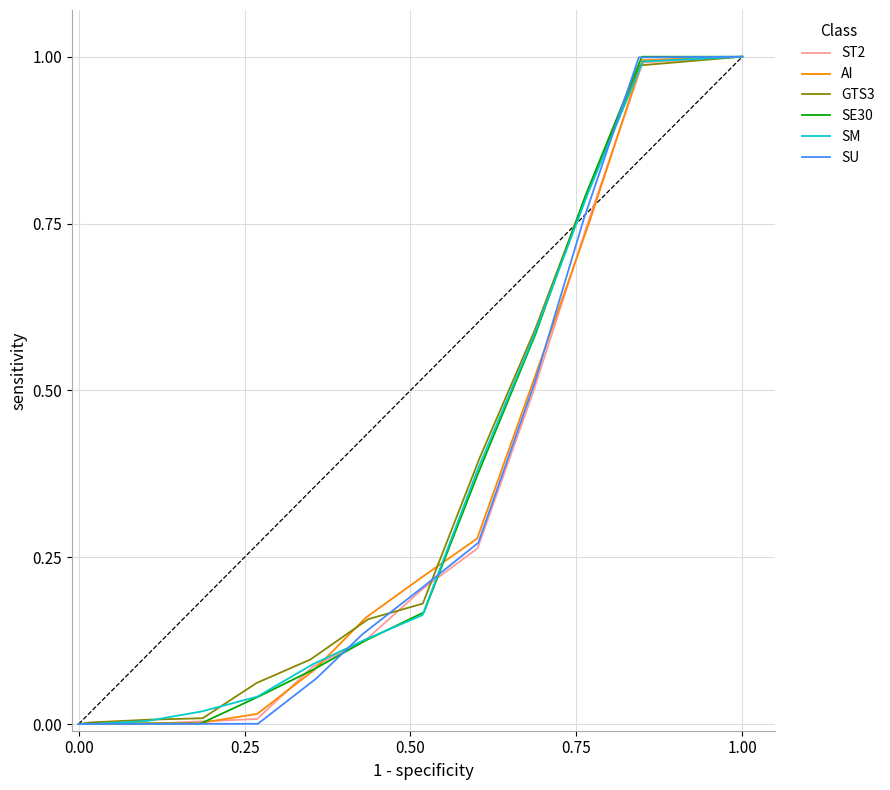

Which series has the largest range (max minus min)?

ST2